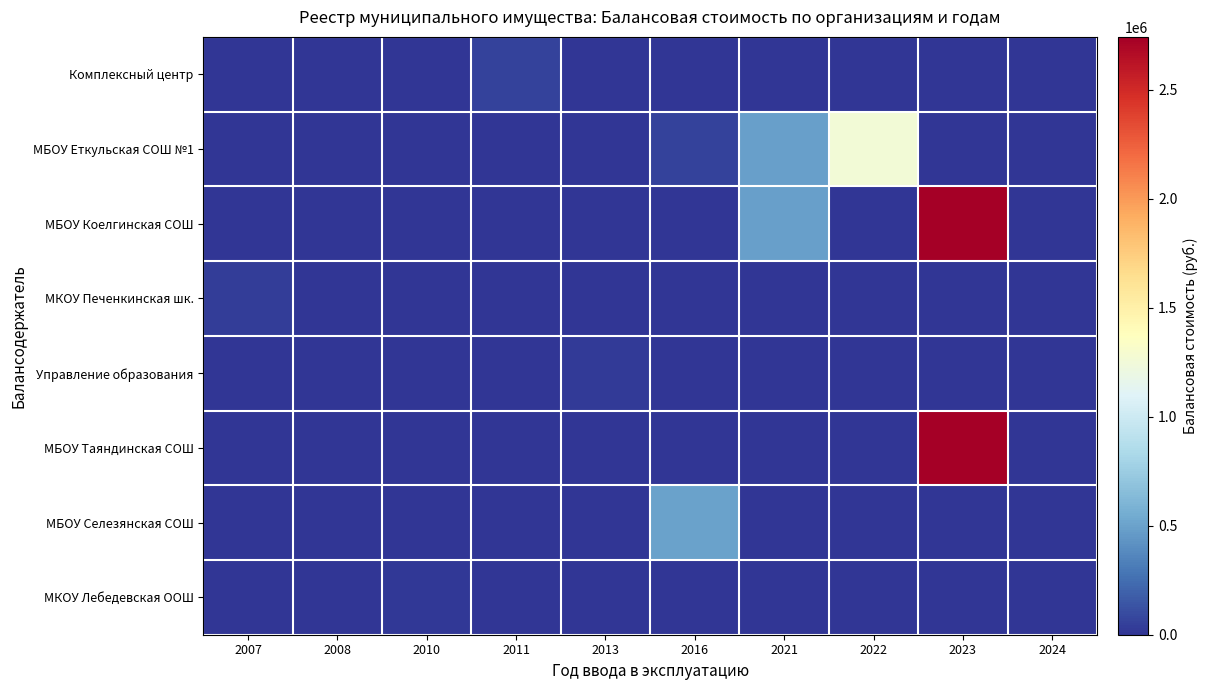

Reading right to left, what are all the values shown in this chart?

Комплексный центр: 2024=0.0	2023=0.0	2022=0.0	2021=0.0	2016=0.0	2013=269.0	2011=57651.0	2010=0.0	2008=2124.0	2007=0.0
МБОУ Еткульская СОШ №1: 2024=0.0	2023=0.0	2022=1253411.3	2021=488067.2	2016=62126.9	2013=0.0	2011=0.0	2010=0.0	2008=0.0	2007=0.0
МБОУ Коелгинская СОШ: 2024=0.0	2023=2741534.0	2022=0.0	2021=488067.2	2016=0.0	2013=0.0	2011=0.0	2010=0.0	2008=0.0	2007=0.0
МКОУ Печенкинская шк.: 2024=0.0	2023=0.0	2022=0.0	2021=0.0	2016=0.0	2013=0.0	2011=0.0	2010=0.0	2008=0.0	2007=38122.6
Управление образования: 2024=0.0	2023=0.0	2022=0.0	2021=0.0	2016=0.0	2013=26880.0	2011=0.0	2010=0.0	2008=0.0	2007=3300.0
МБОУ Таяндинская СОШ: 2024=0.0	2023=2741534.0	2022=0.0	2021=0.0	2016=0.0	2013=0.0	2011=0.0	2010=0.0	2008=0.0	2007=0.0
МБОУ Селезянская СОШ: 2024=0.0	2023=0.0	2022=0.0	2021=0.0	2016=502263.9	2013=0.0	2011=0.0	2010=0.0	2008=0.0	2007=0.0
МКОУ Лебедевская ООШ: 2024=0.0	2023=0.0	2022=0.0	2021=0.0	2016=0.0	2013=0.0	2011=0.0	2010=16664.0	2008=0.0	2007=0.0